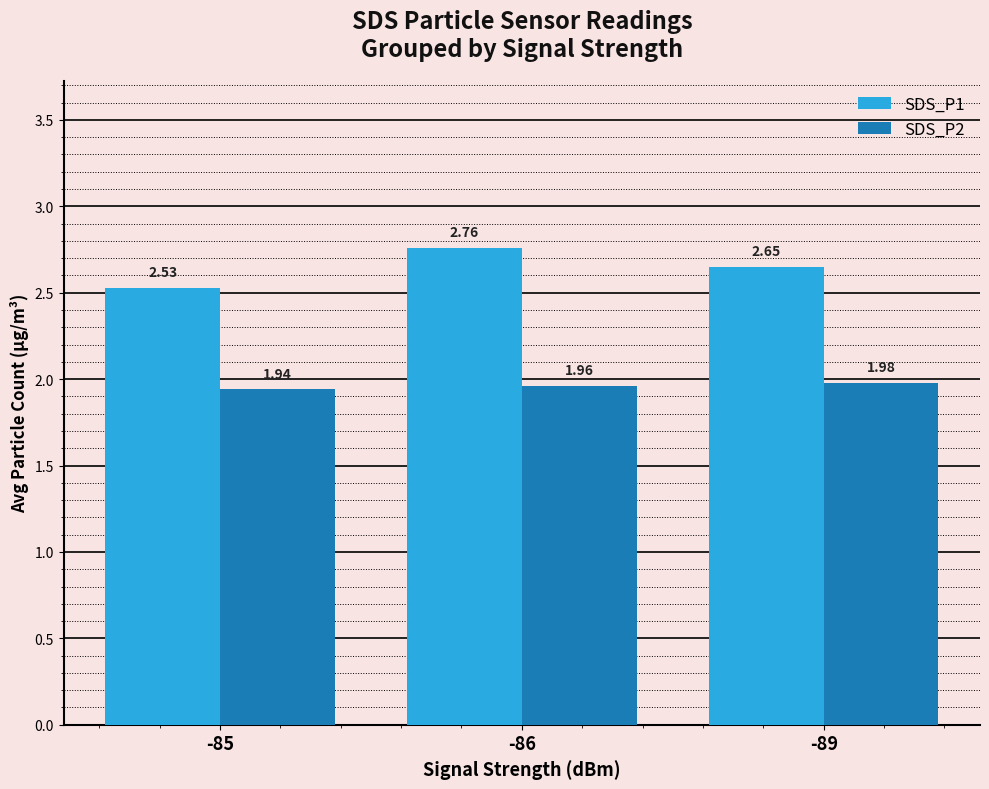

List the labels in order of SDS_P1 value, smallest first.

-85, -89, -86